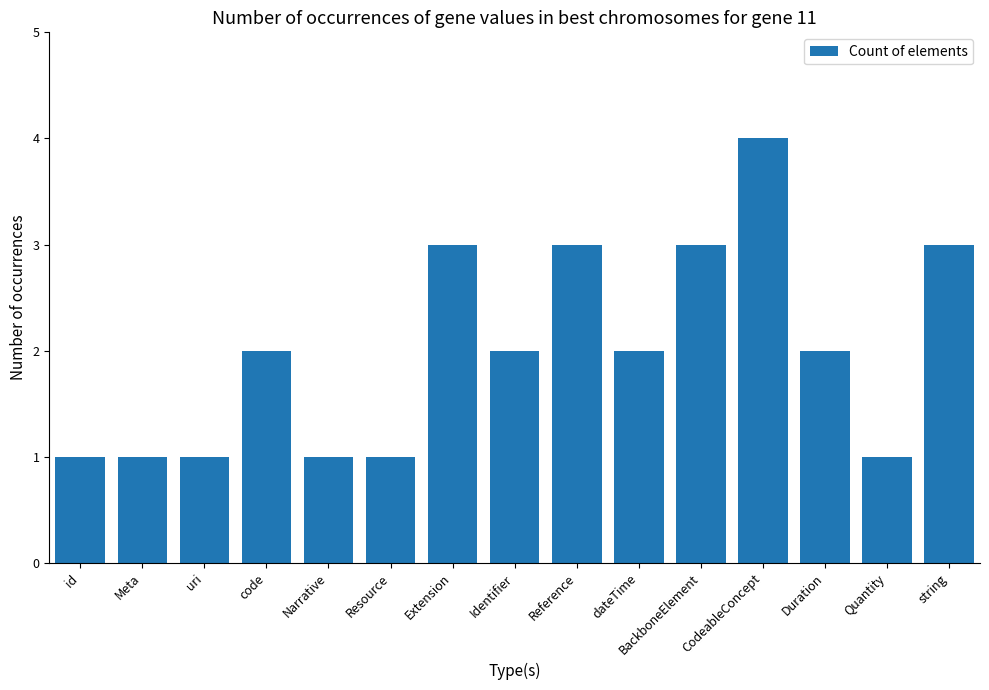

What is the label of the 11th bar from the left?

BackboneElement